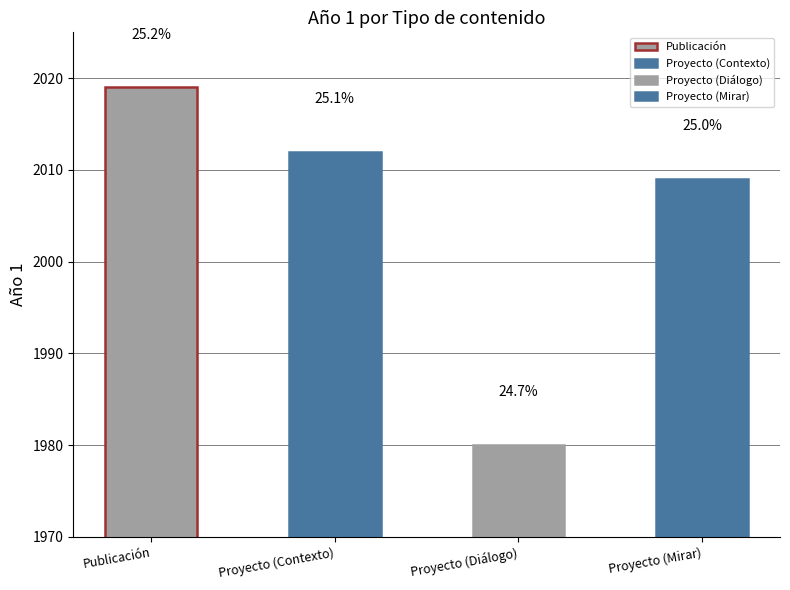

Reading left to right, extract all data points from this chart.

2019	2012	1980	2009